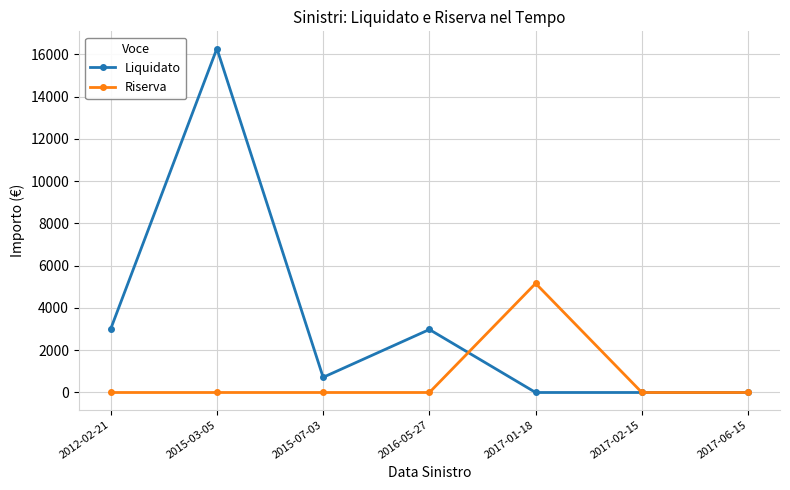

What is the difference between the Liquidato values at 2012-02-21 and 2017-01-18?

3000.0